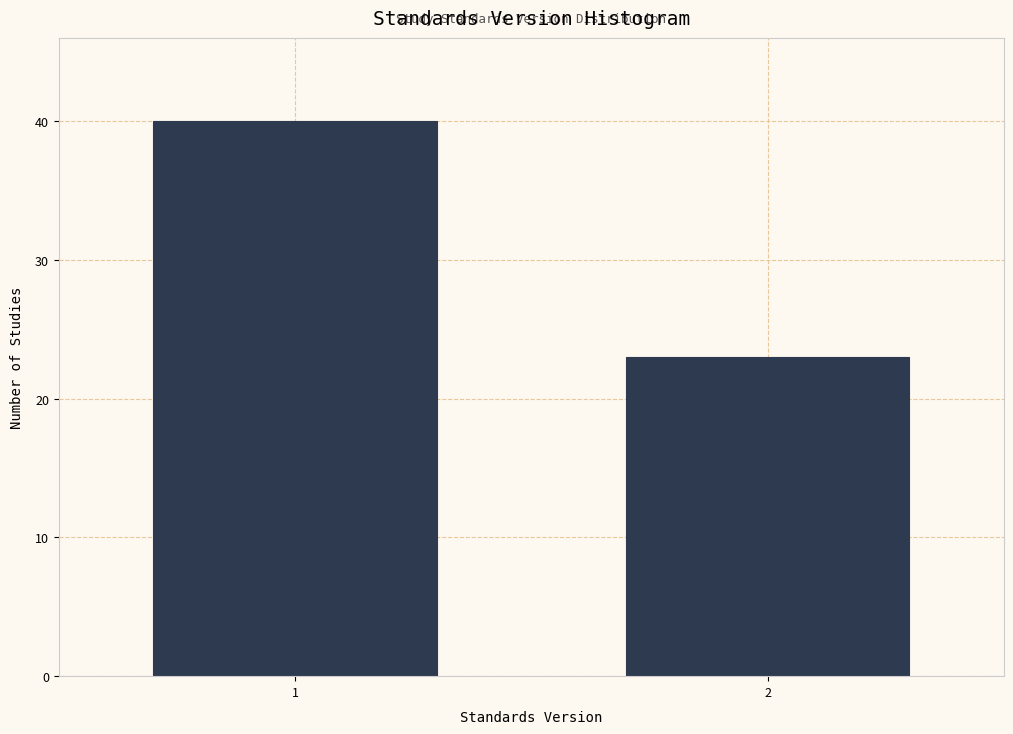

Reading left to right, extract all data points from this chart.

40	23